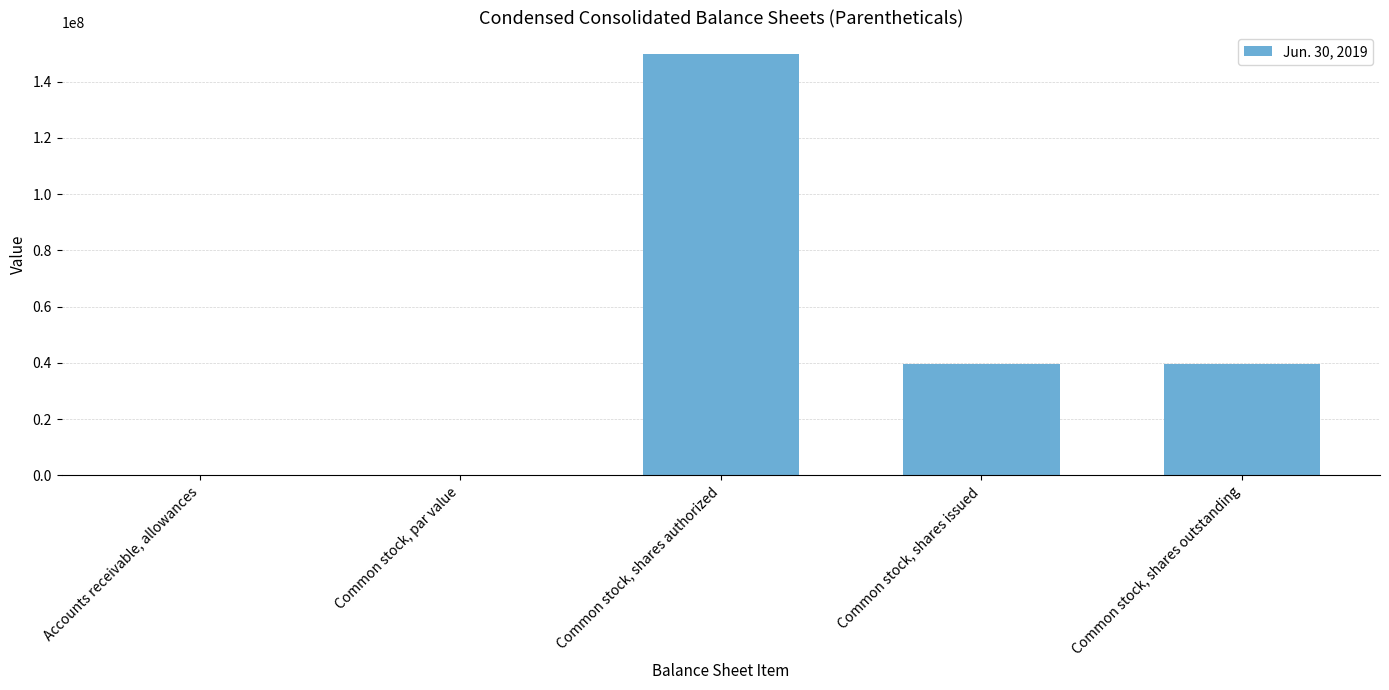

What is the sum of all values?

229022820.0